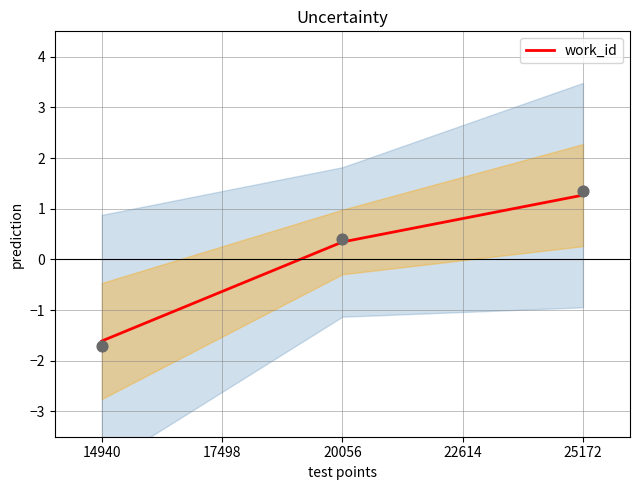

The value of work_id at 25172 is 1.7. True or false?

False